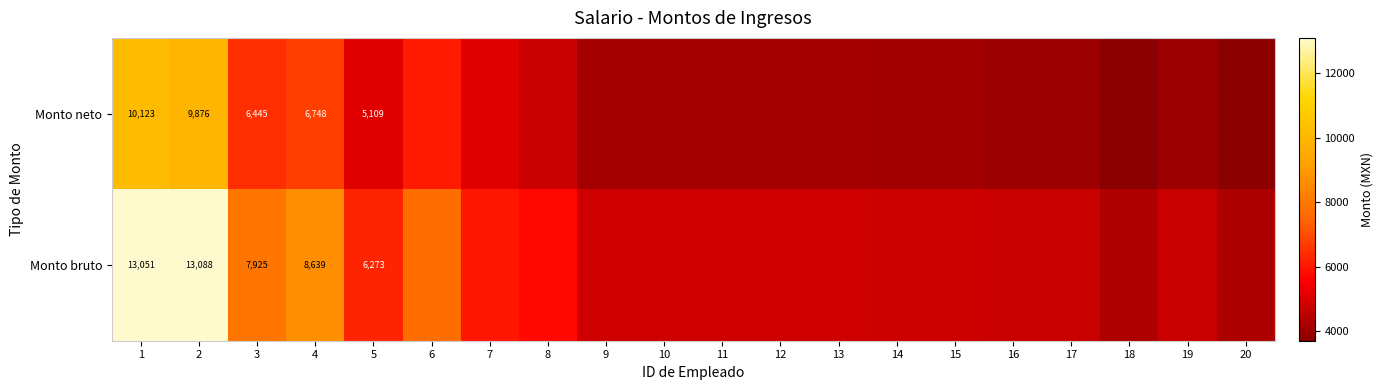

The value of Monto neto at 10 is 4121.2. True or false?

True